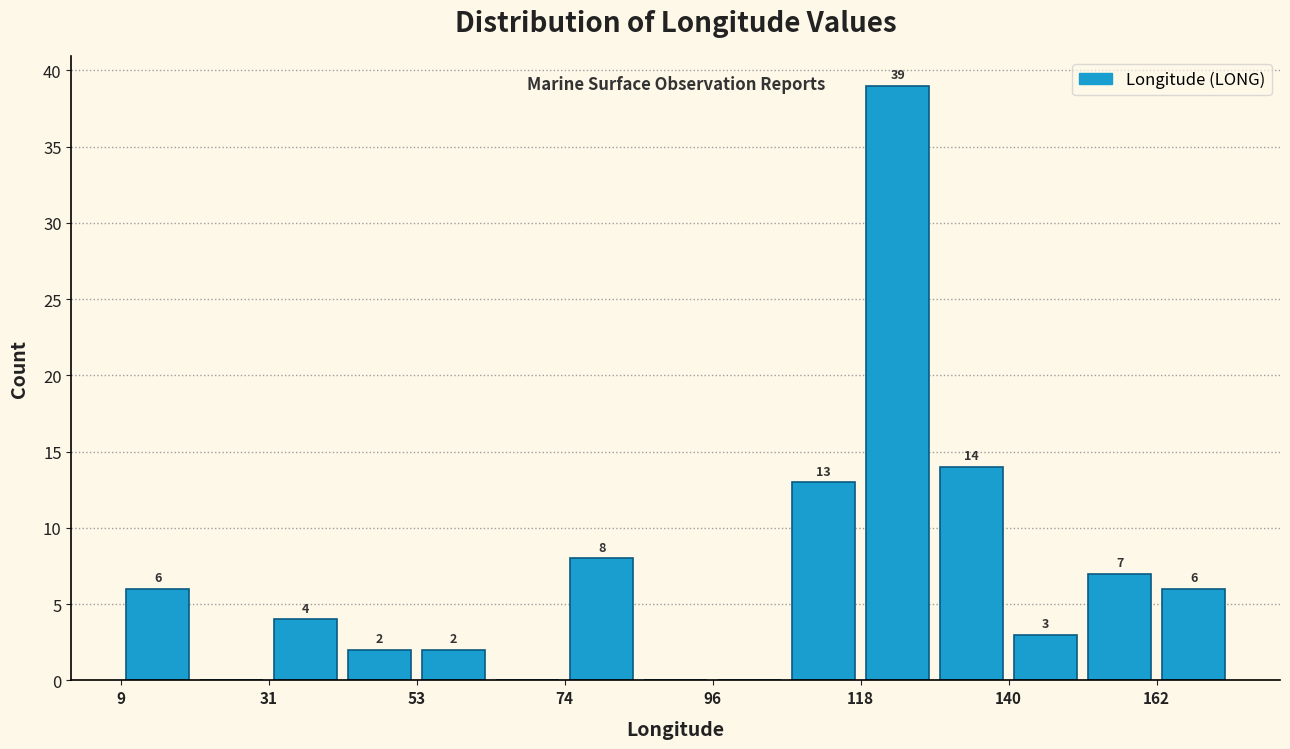

Around what value on the x-axis is the tallest bar? Give the approximate position of its centre, as read against the axis.

125